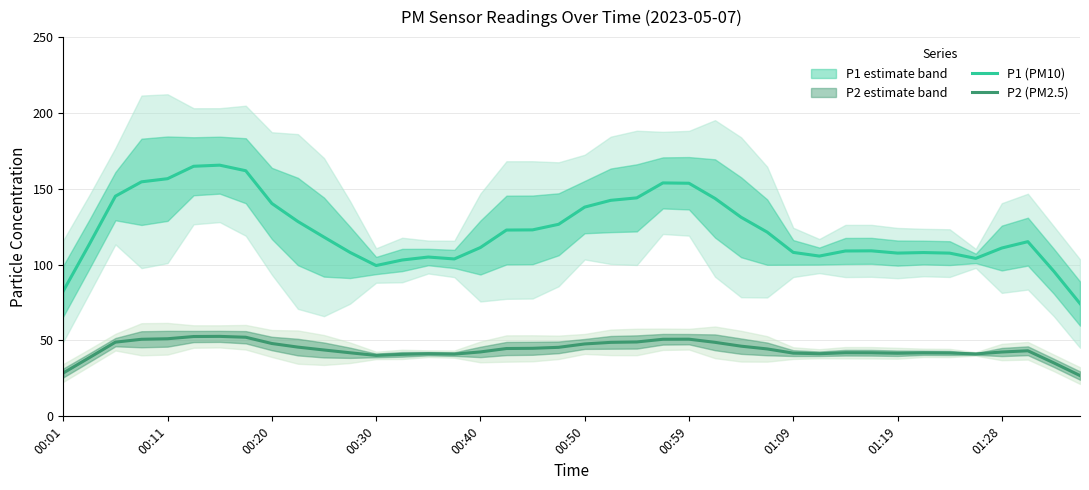

What is the greatest value displayed?

165.6